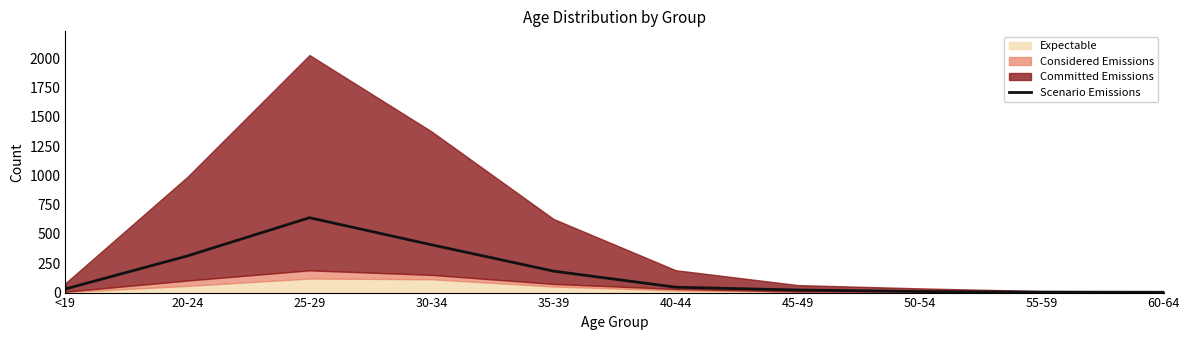

True or false: Scenario Emissions has a value of 3 at 60-64.

True